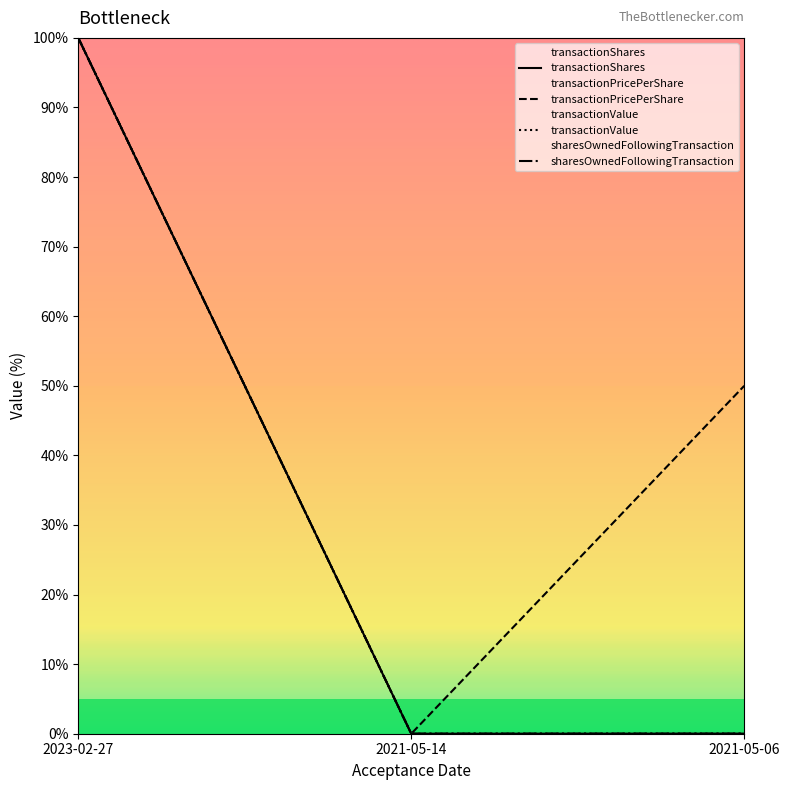

What is the difference between the transactionValue values at 2023-02-27 and 2021-05-06?

100.0